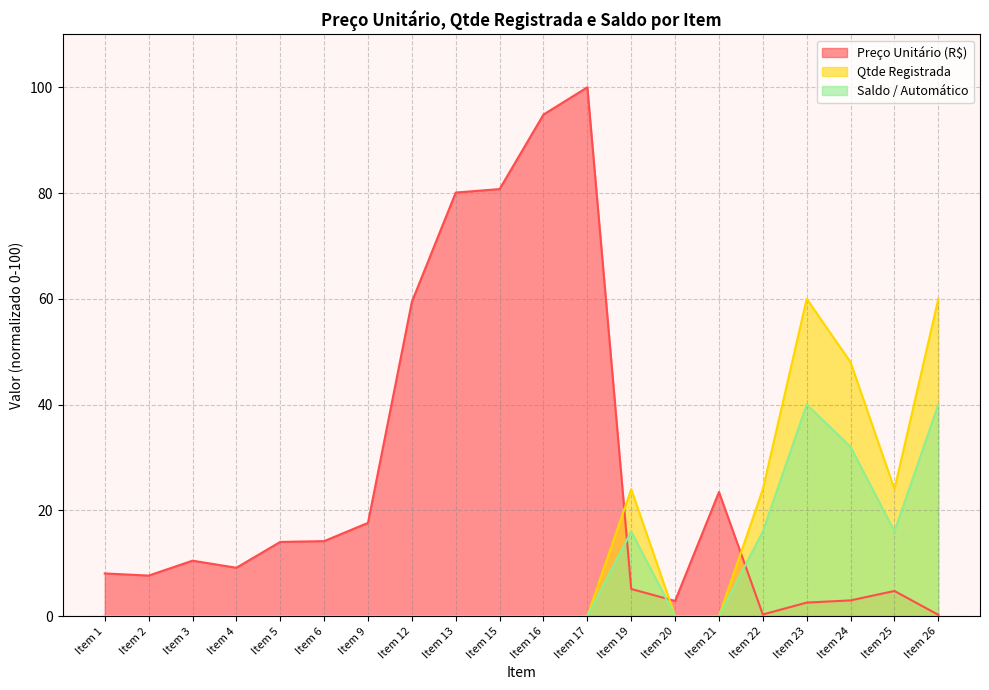

What is the greatest value displayed?

100.0